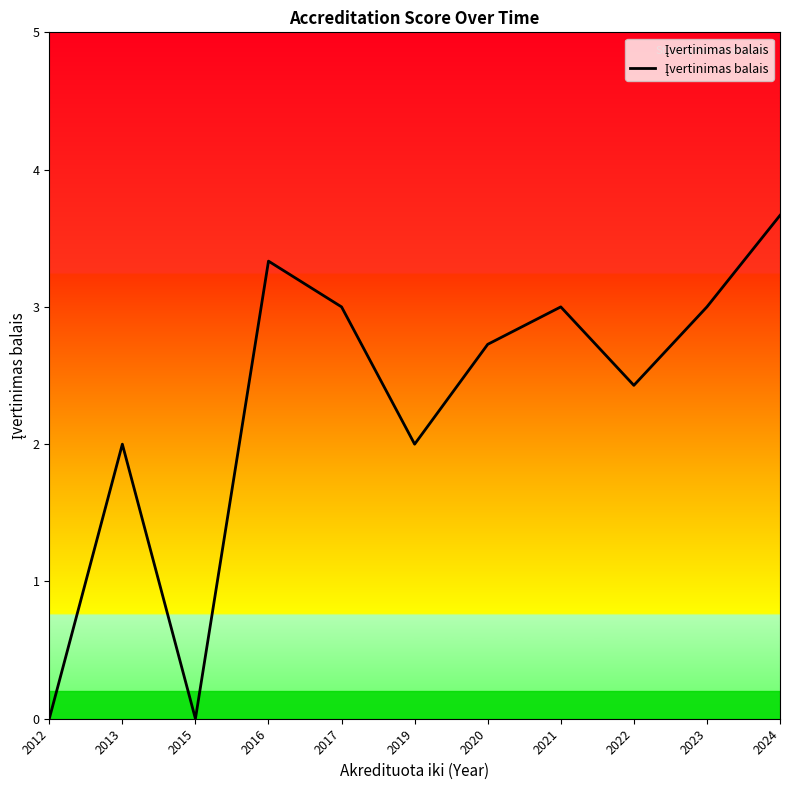

Between 2017 and 2015, which is larger?

2017